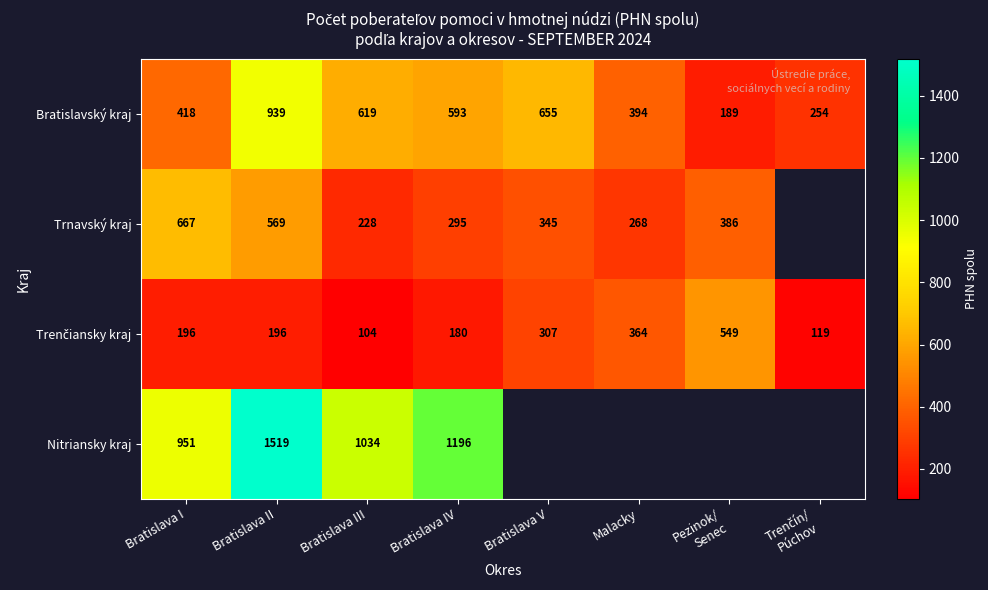

What is the sum of the Bratislavský kraj values at Bratislava II and Bratislava I?

1357